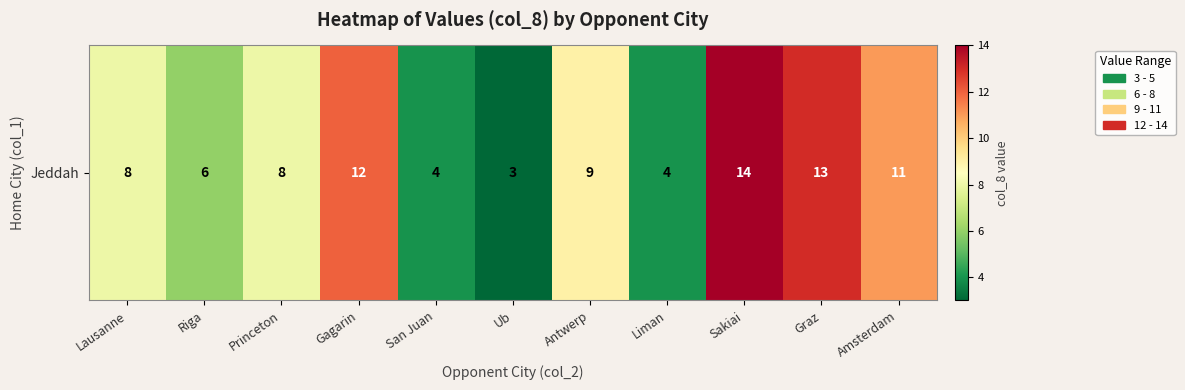

What is the difference between the second highest and minimum values?

10